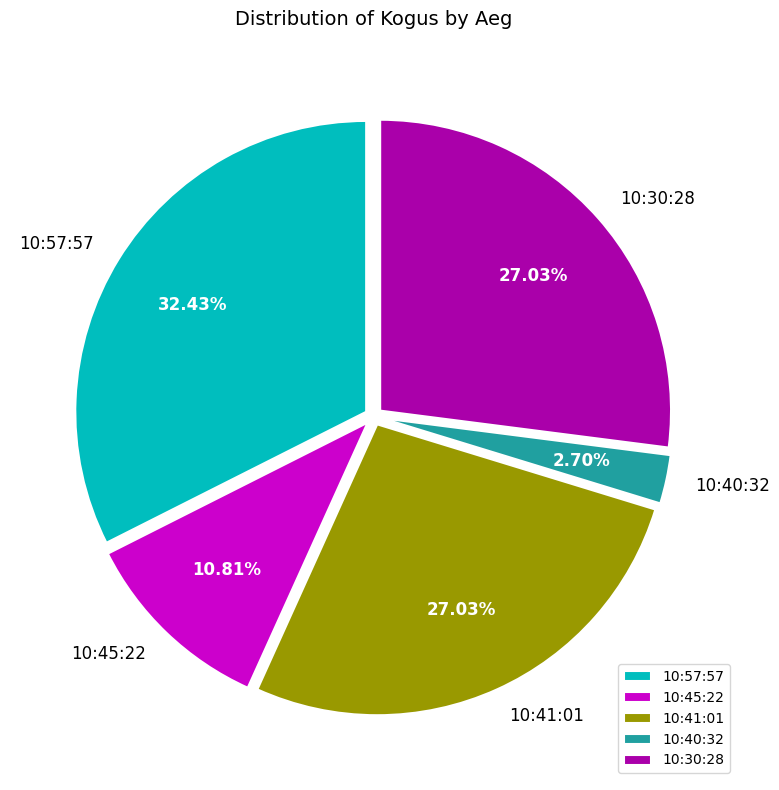

What is the smallest slice in the pie chart?

10:40:32